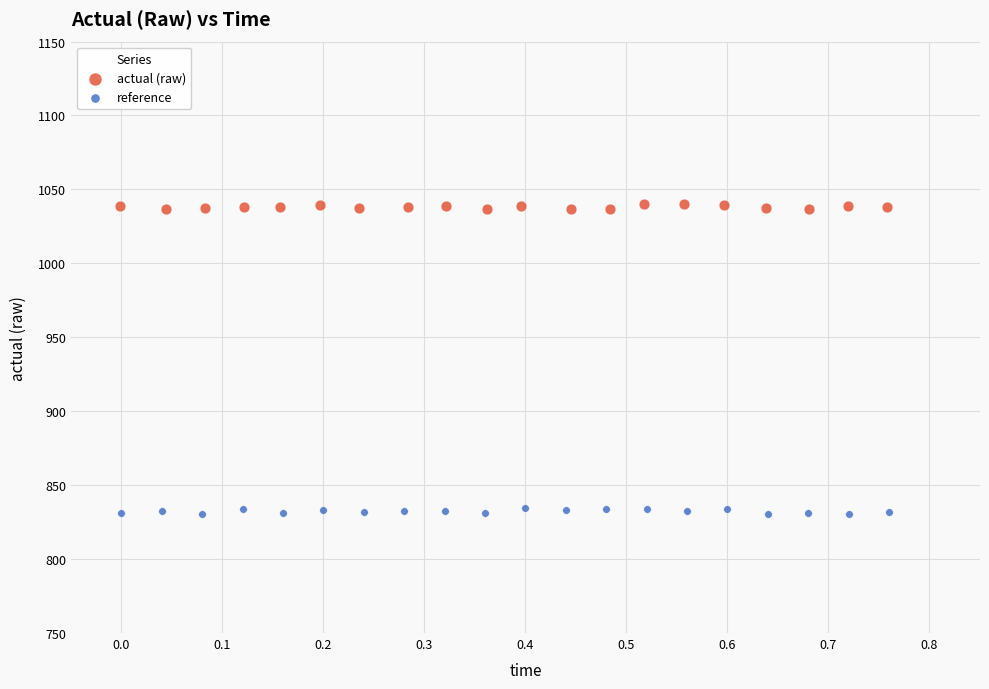

Which series contains the highest Y value?

actual (raw)